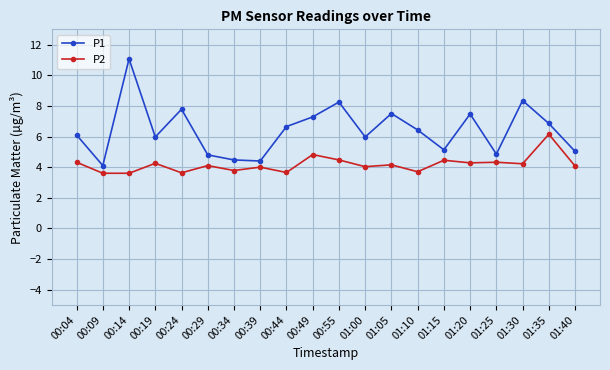

Where does the P2 series first go above 4?

00:04